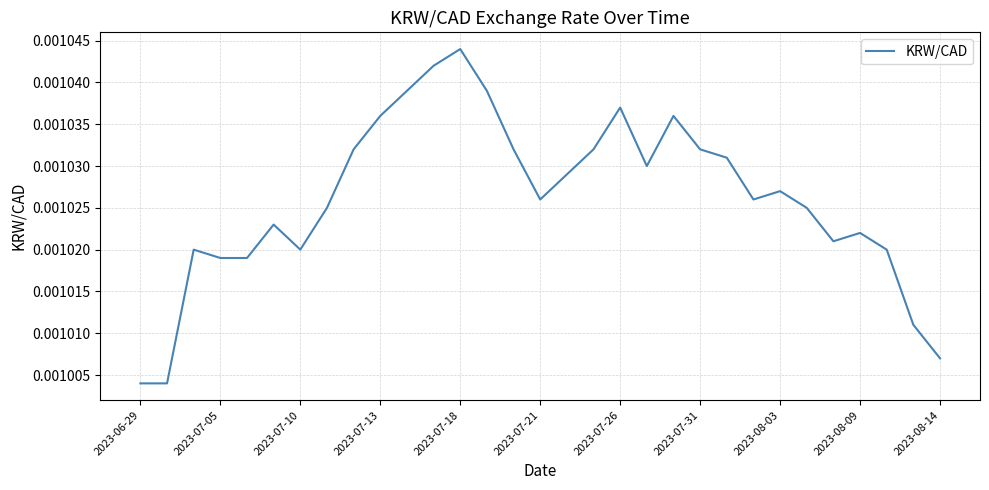

How many lines are shown in the chart?

1